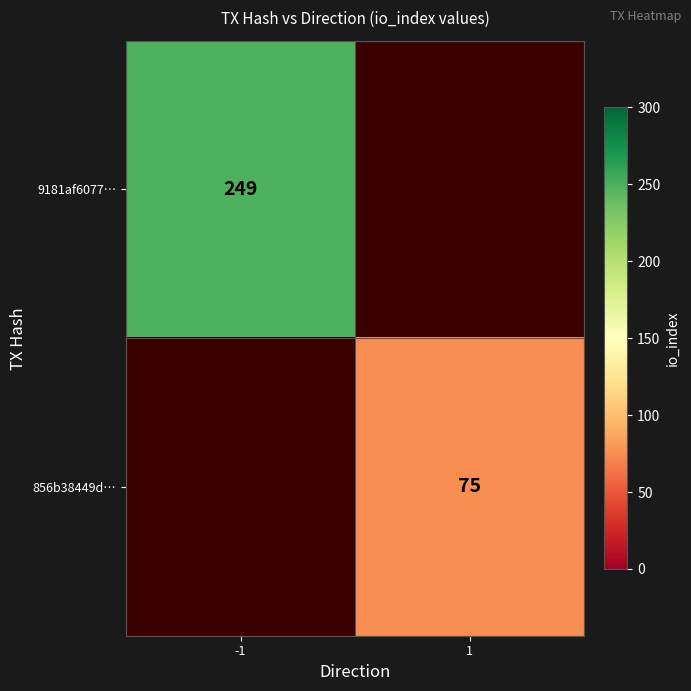

Is it true that 856b38449d… equals 75 at 1?

True